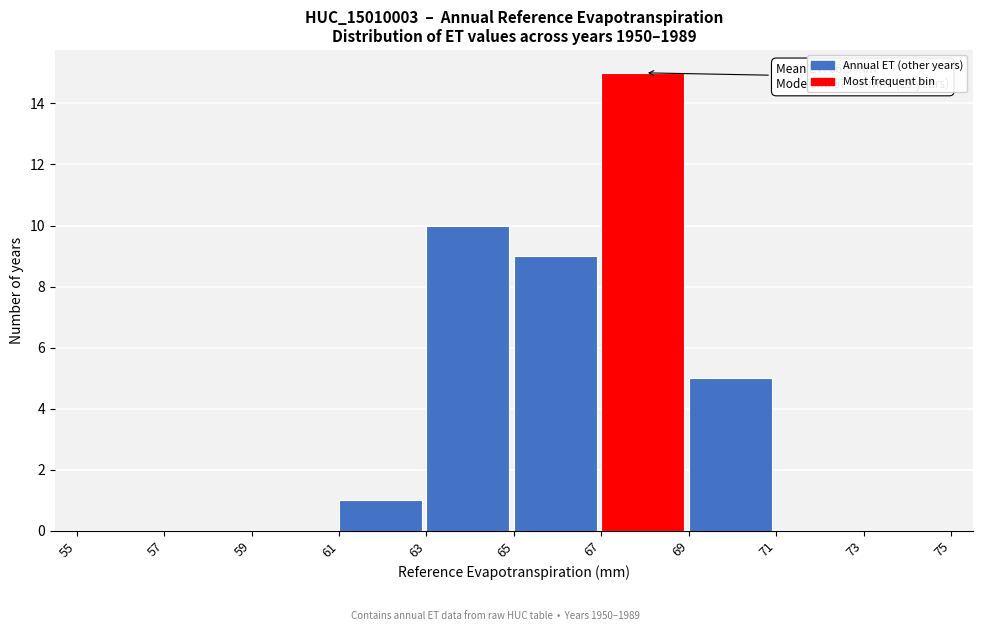

Over which range of the x-axis is the bar tallest?

67 to 69